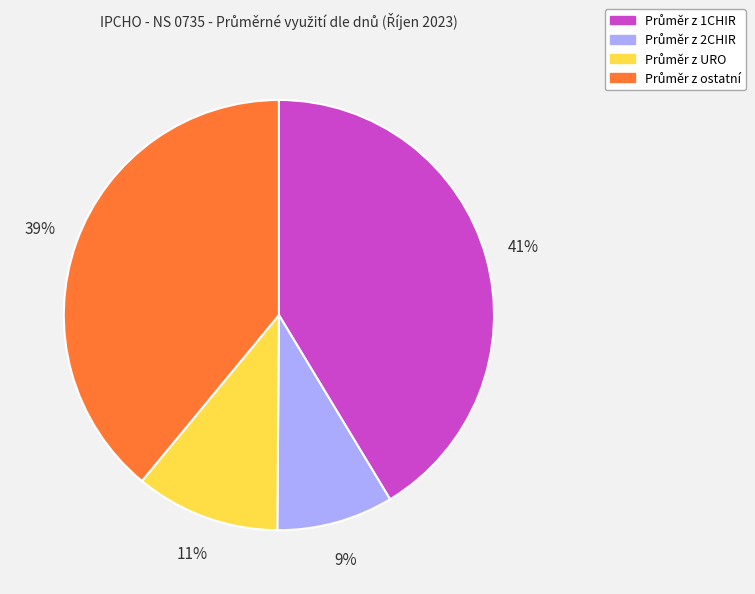

To the nearest percent, what is the average slice percentage?

25%